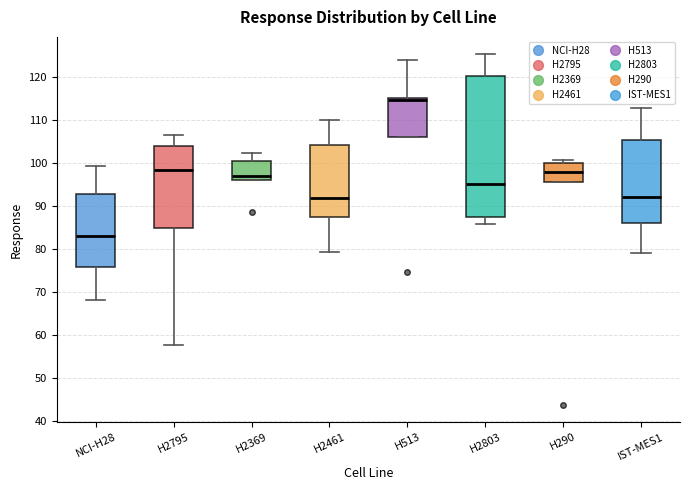

Which box's median line is the lowest?

NCI-H28